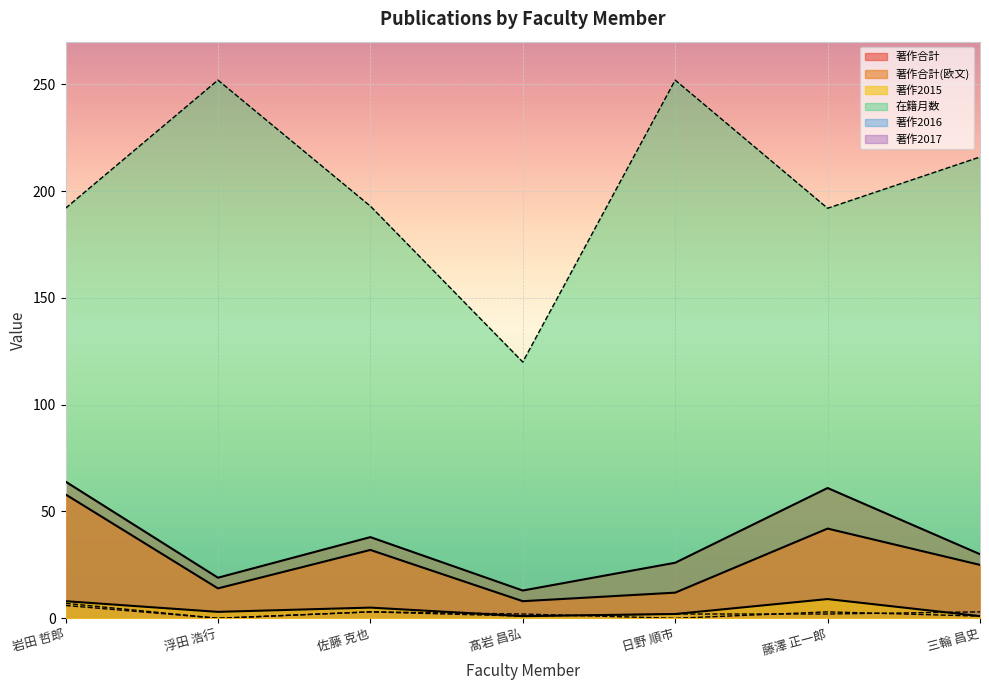

How many categories are shown in the chart?

7